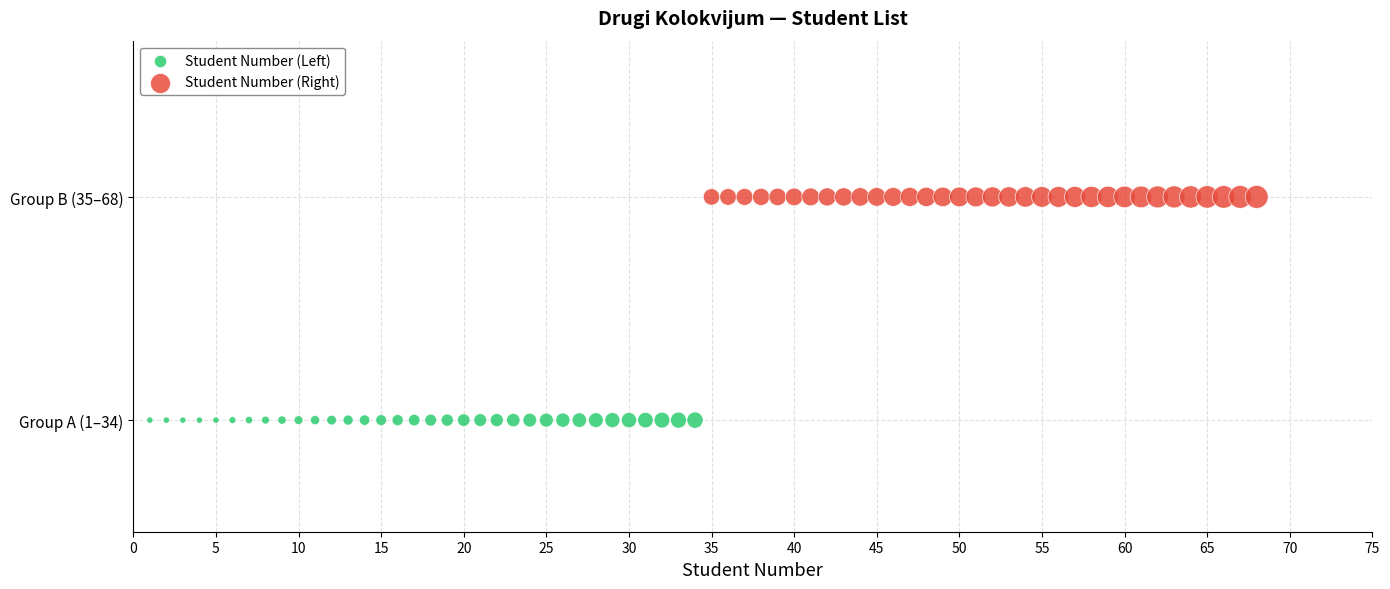

What are all the series names shown in the legend?

Student Number (Left), Student Number (Right)